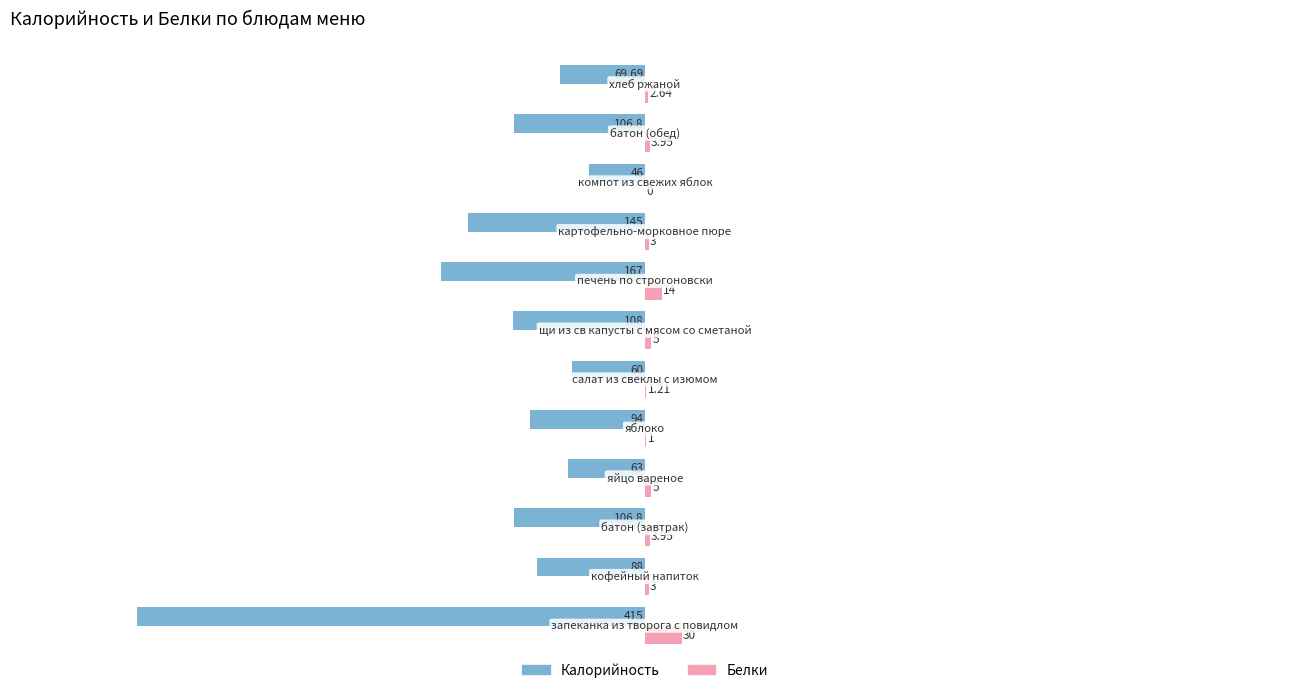

What is the average value of the Калорийность series?

-122.4